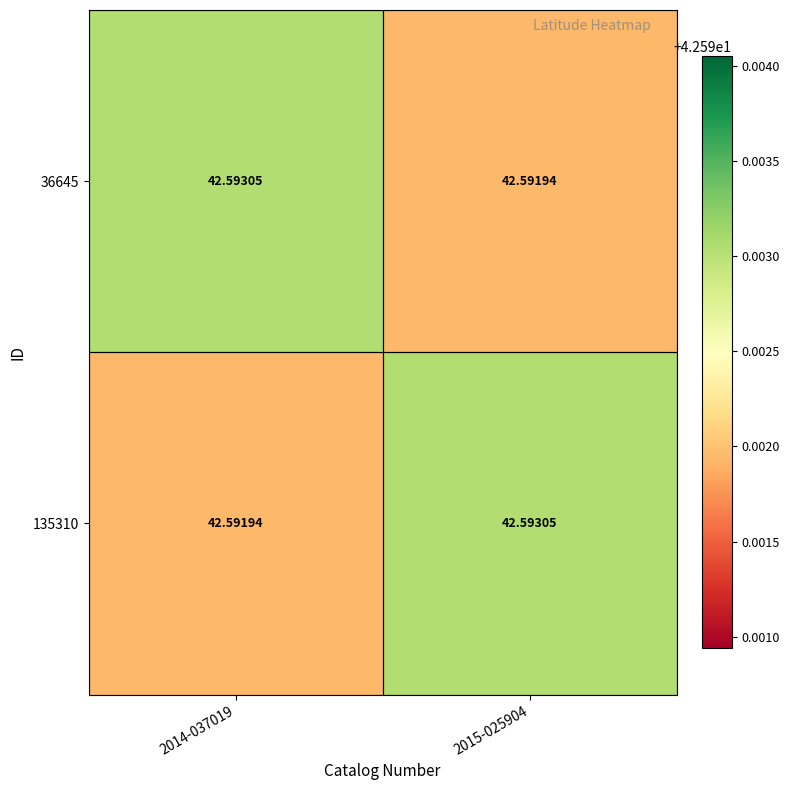

What is the minimum value shown in the chart?

42.6